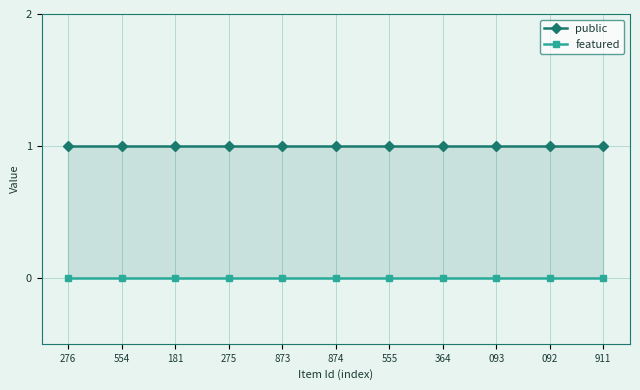

How many data points does each series have?

11